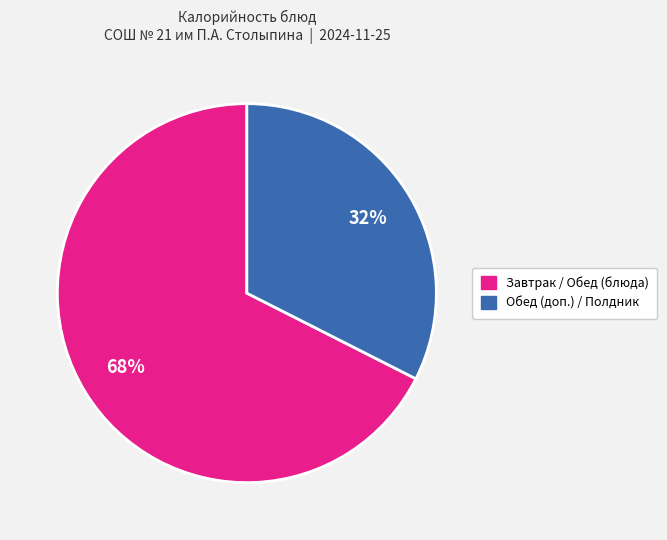

How many segments does this pie chart have?

2